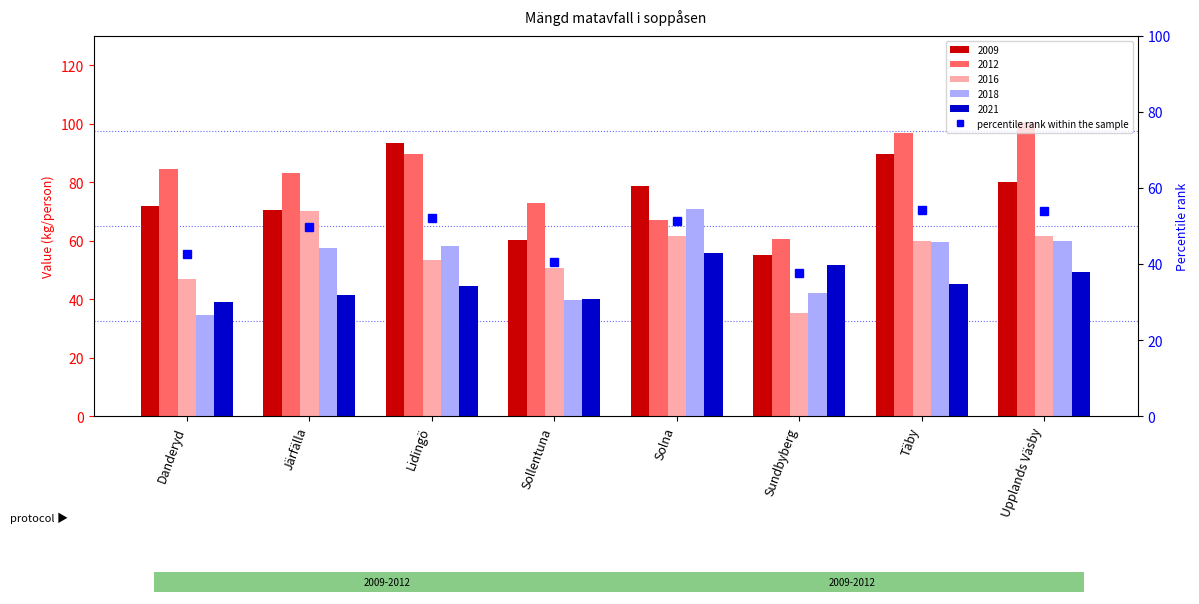

What is the difference between the maximum and minimum values in the 2009 series?

38.4